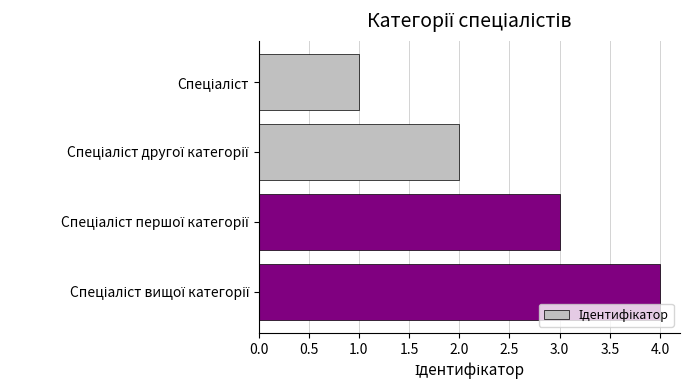

Count the number of categories in the chart.

4